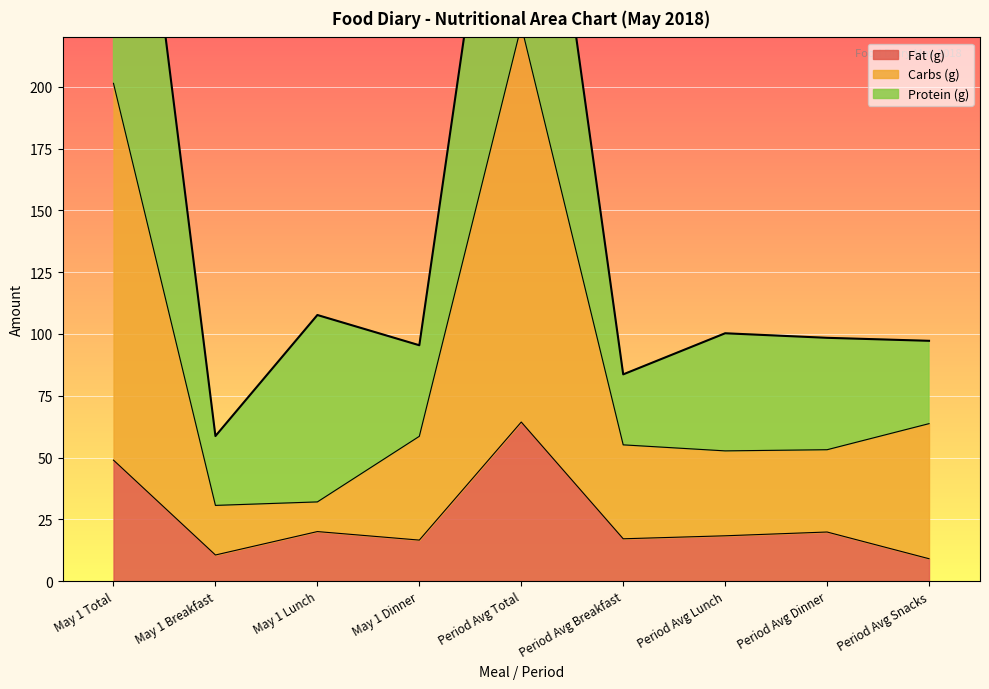

What is the minimum value for Fat (g)?

9.1